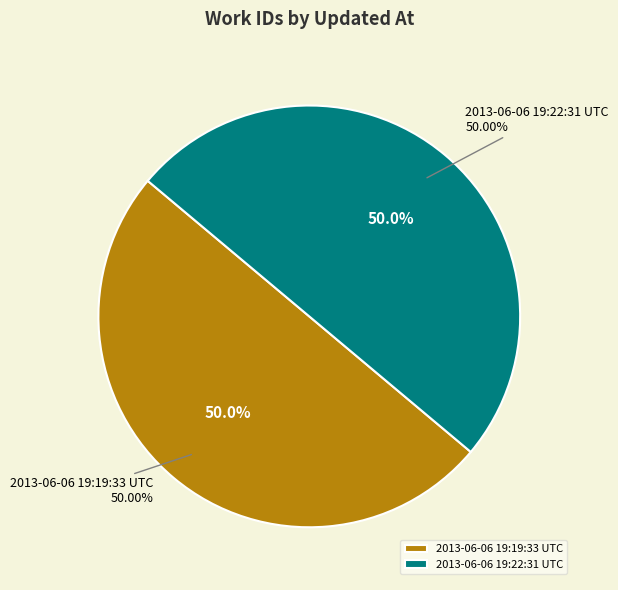

To the nearest percent, what percentage of the pie is 2013-06-06 19:22:31 UTC?

50%